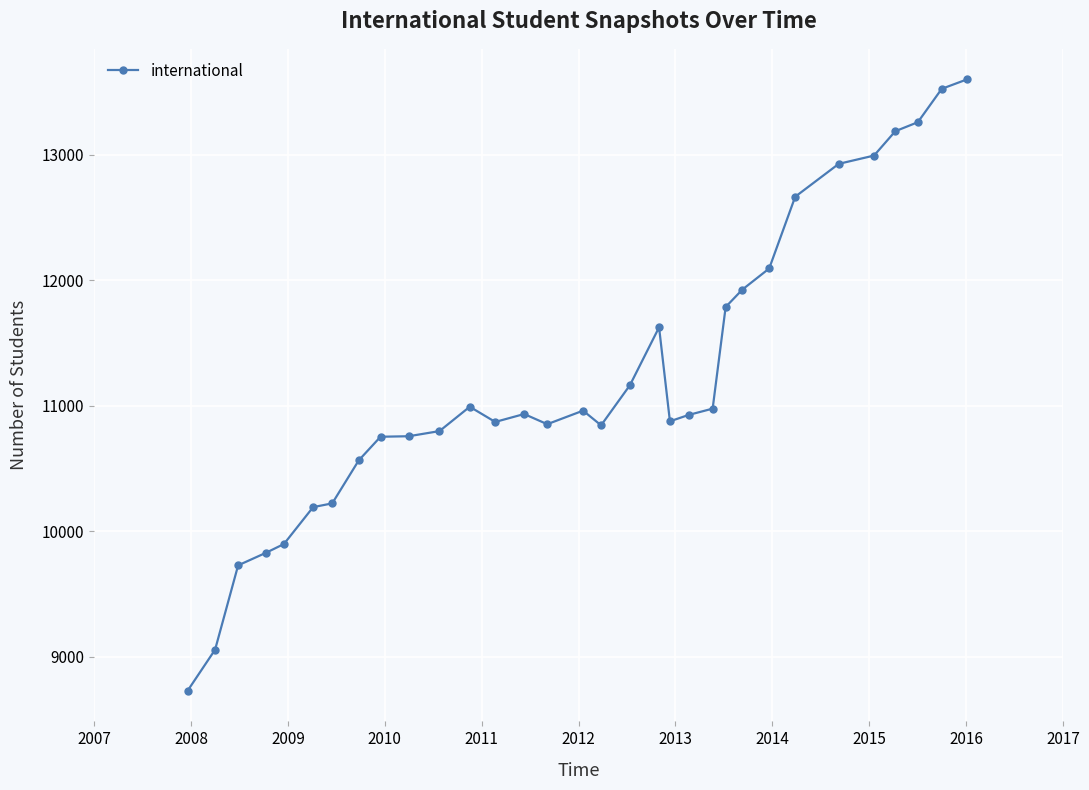

What is the greatest value displayed?

13601